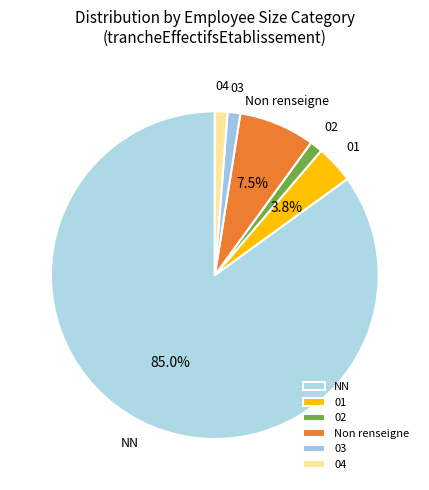

Do Non renseigne and 01 together represent more than half of the pie?

No